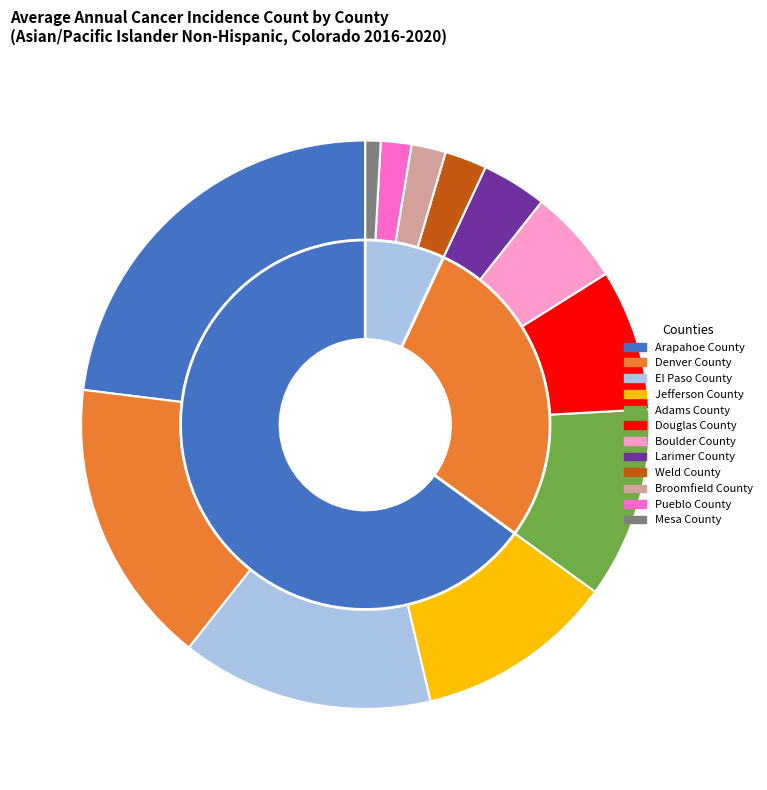

Does Larimer County account for over 50% of the chart?

No